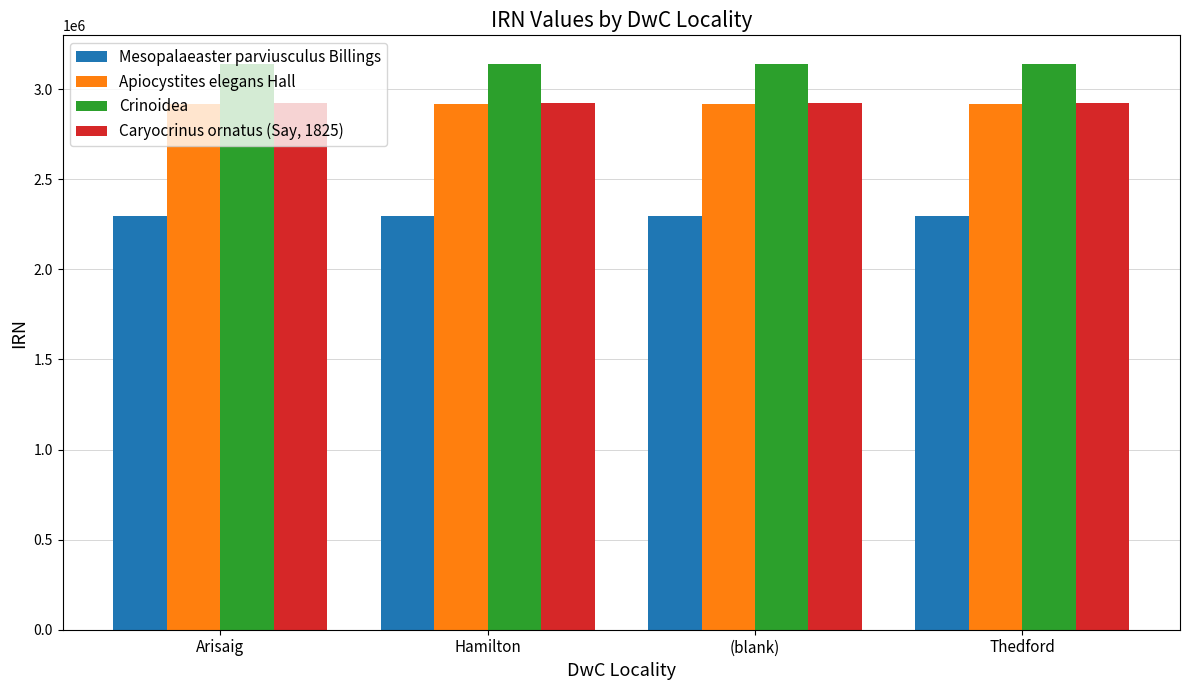

What is the average value of the Apiocystites elegans Hall series?

2919498